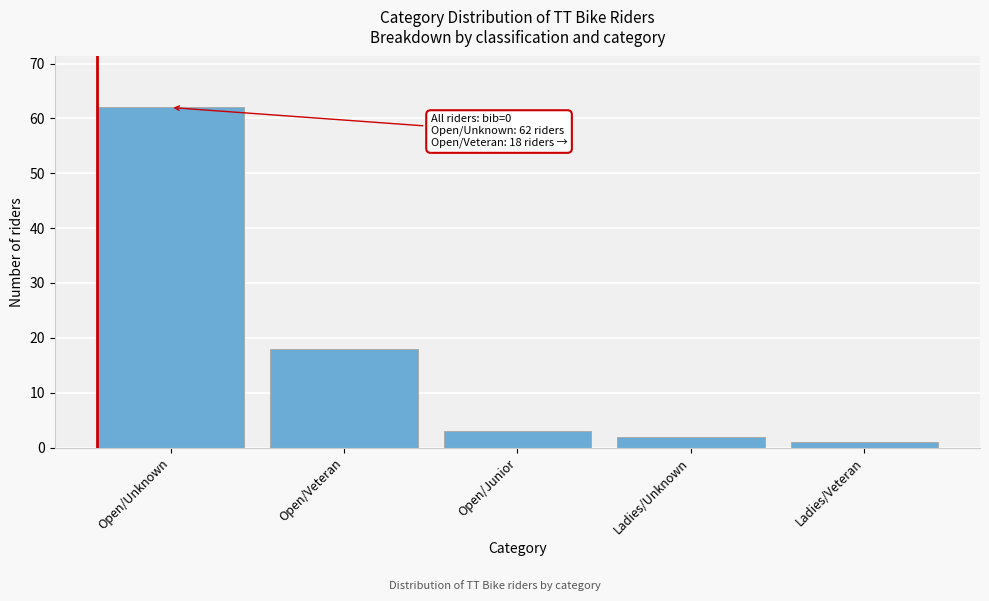

Reading left to right, what are all the values shown in this chart?

Open/Unknown=62	Open/Veteran=18	Open/Junior=3	Ladies/Unknown=2	Ladies/Veteran=1